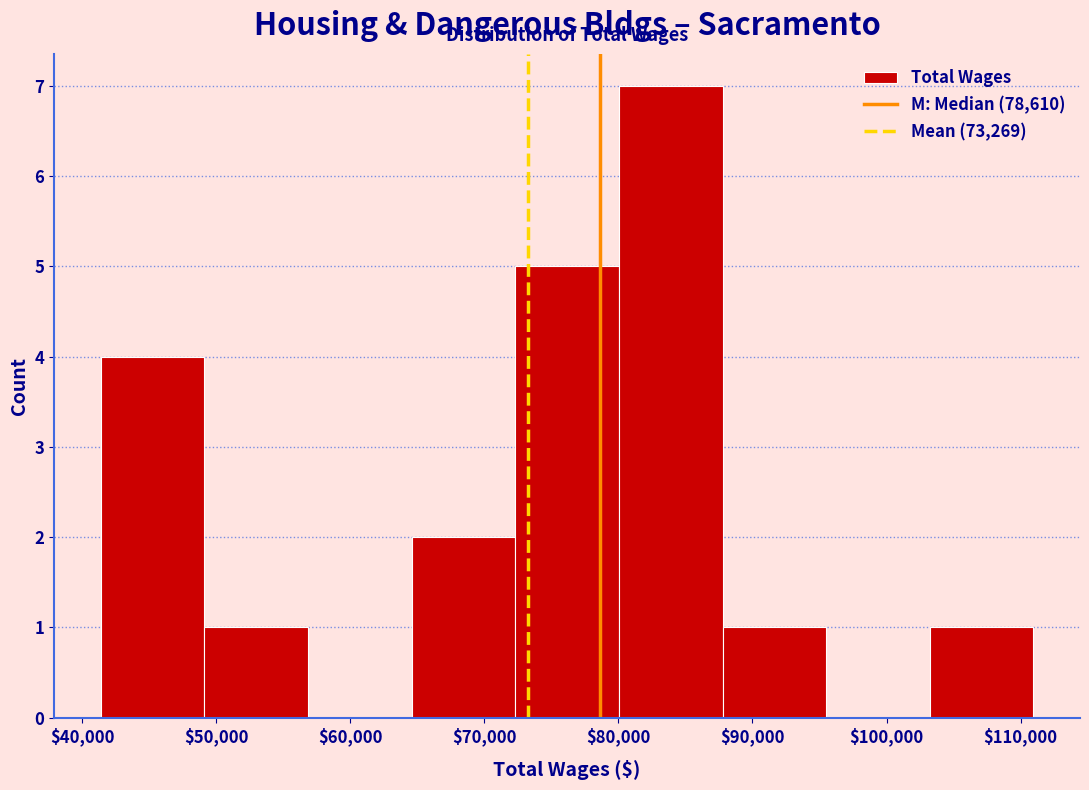

What is the height of the bar covering 49000 to 57000 on the x-axis? Neither the bar edges nor the heights are printed on the chart, so give them approximately, as read against the axes.

1